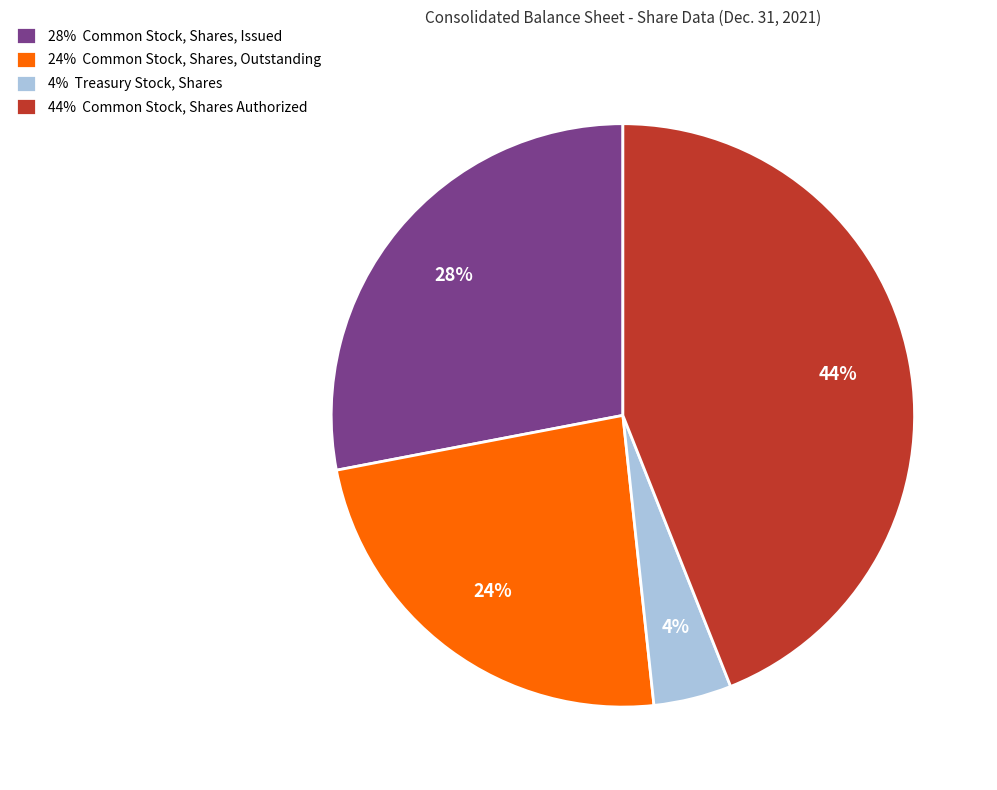

Between 28% Common Stock, Shares, Issued and 44% Common Stock, Shares Authorized, which is larger?

44% Common Stock, Shares Authorized